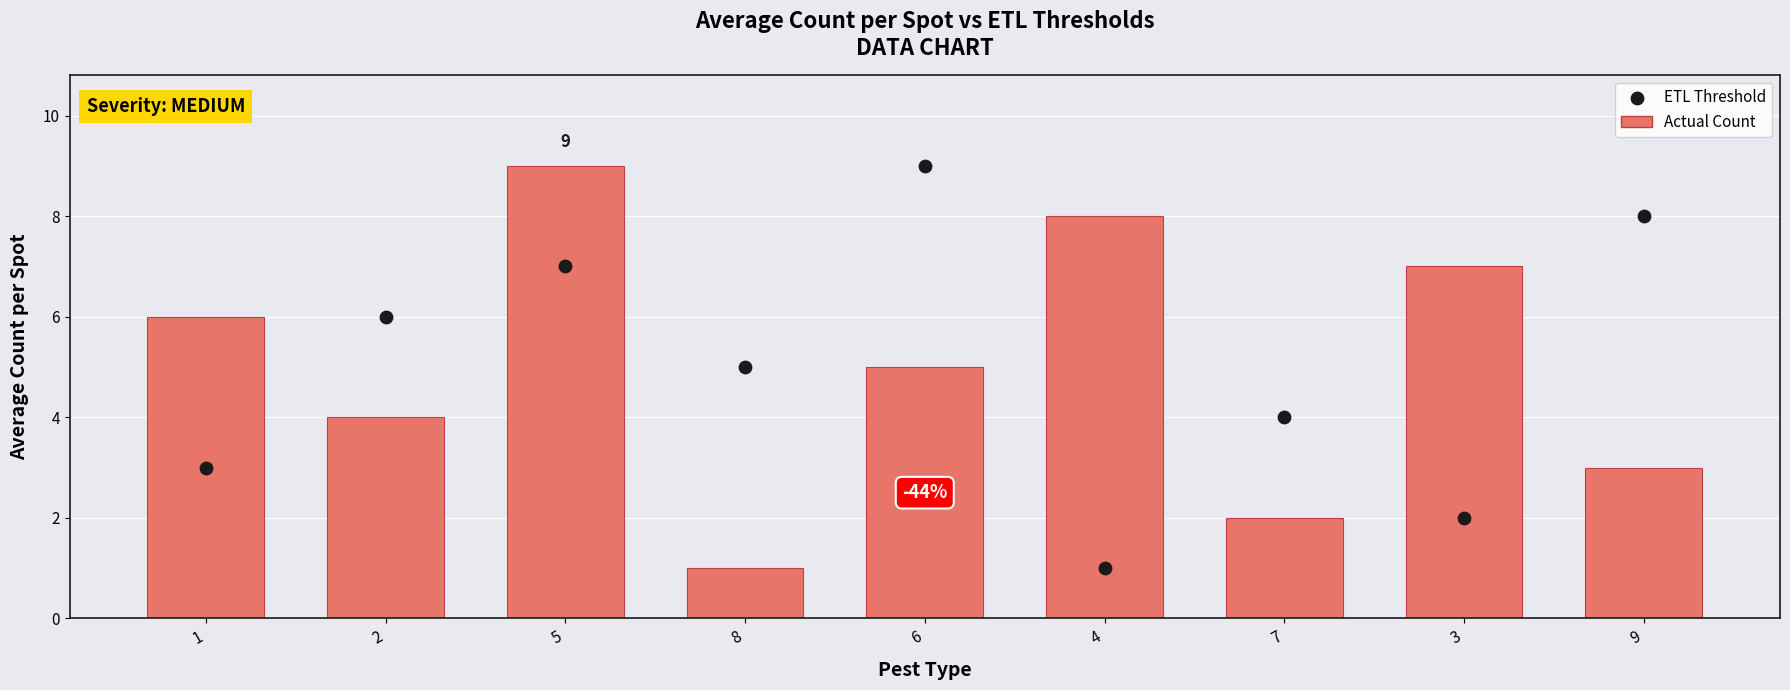

Which series has the largest total across all categories?

Actual Count